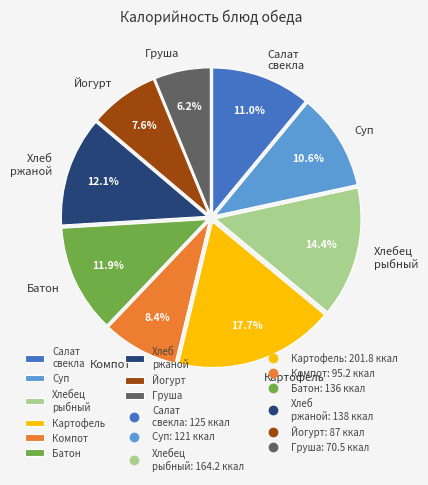

How much of the chart is everything except Йогурт?

92.4%